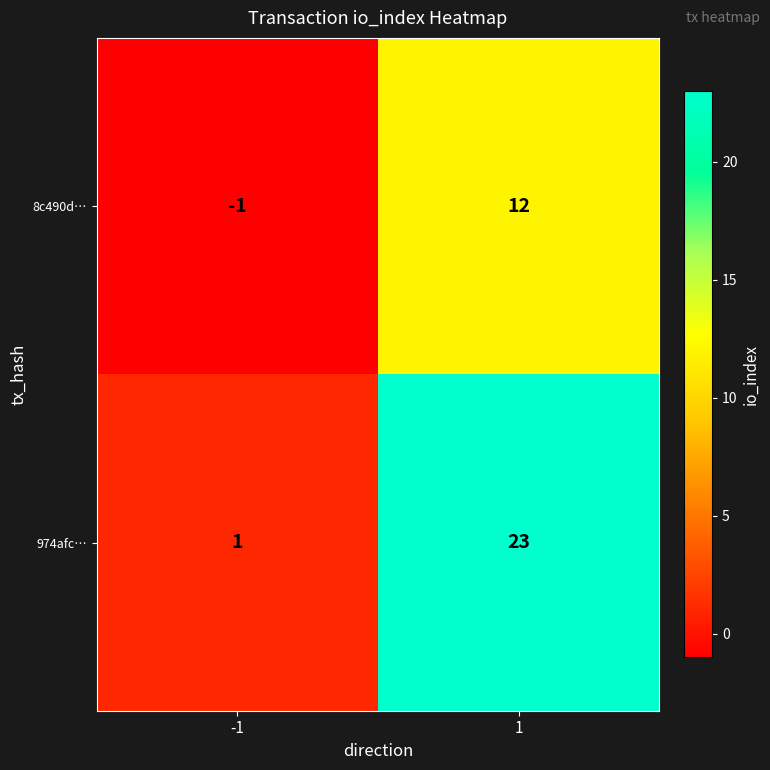

What is the average value of the 974afc… series?

12